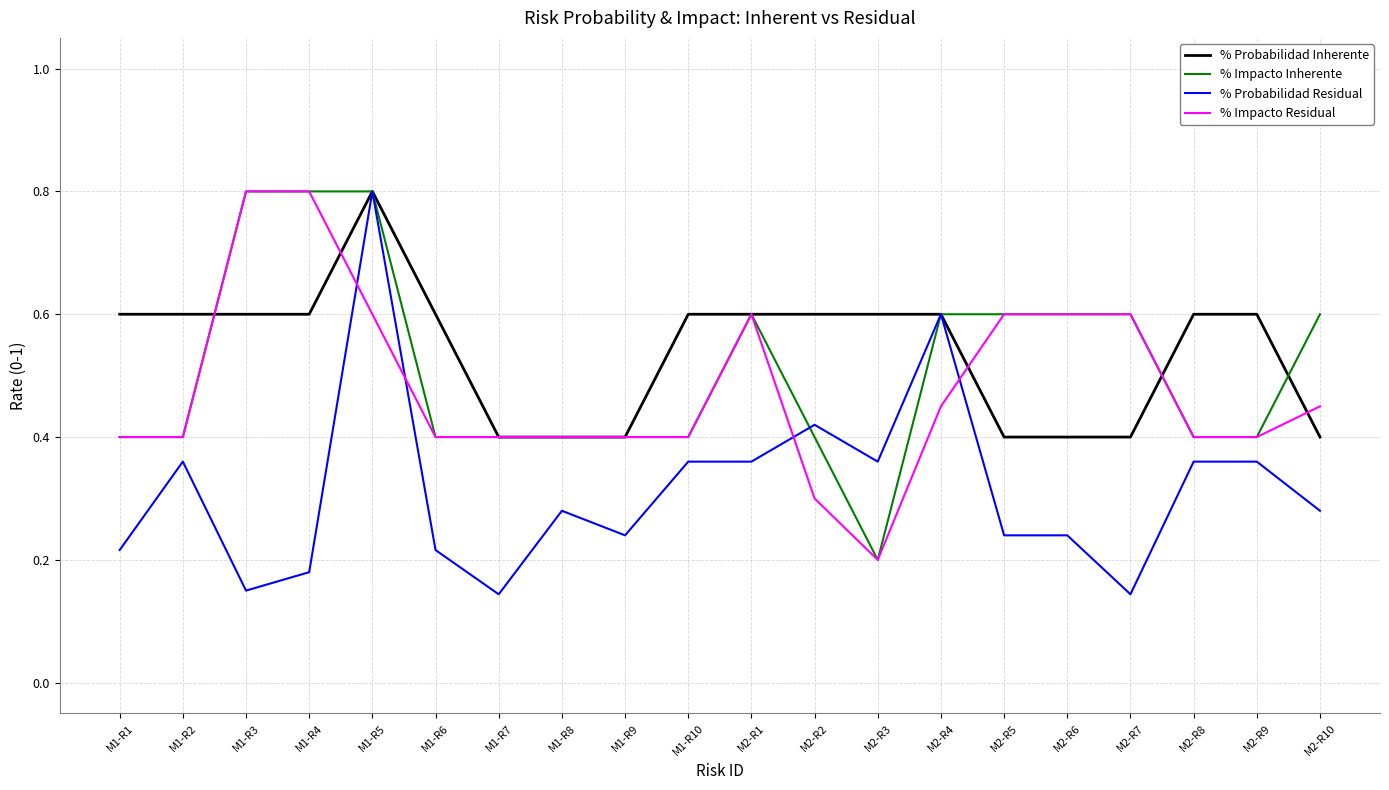

Which series has the largest range (max minus min)?

% Probabilidad Residual